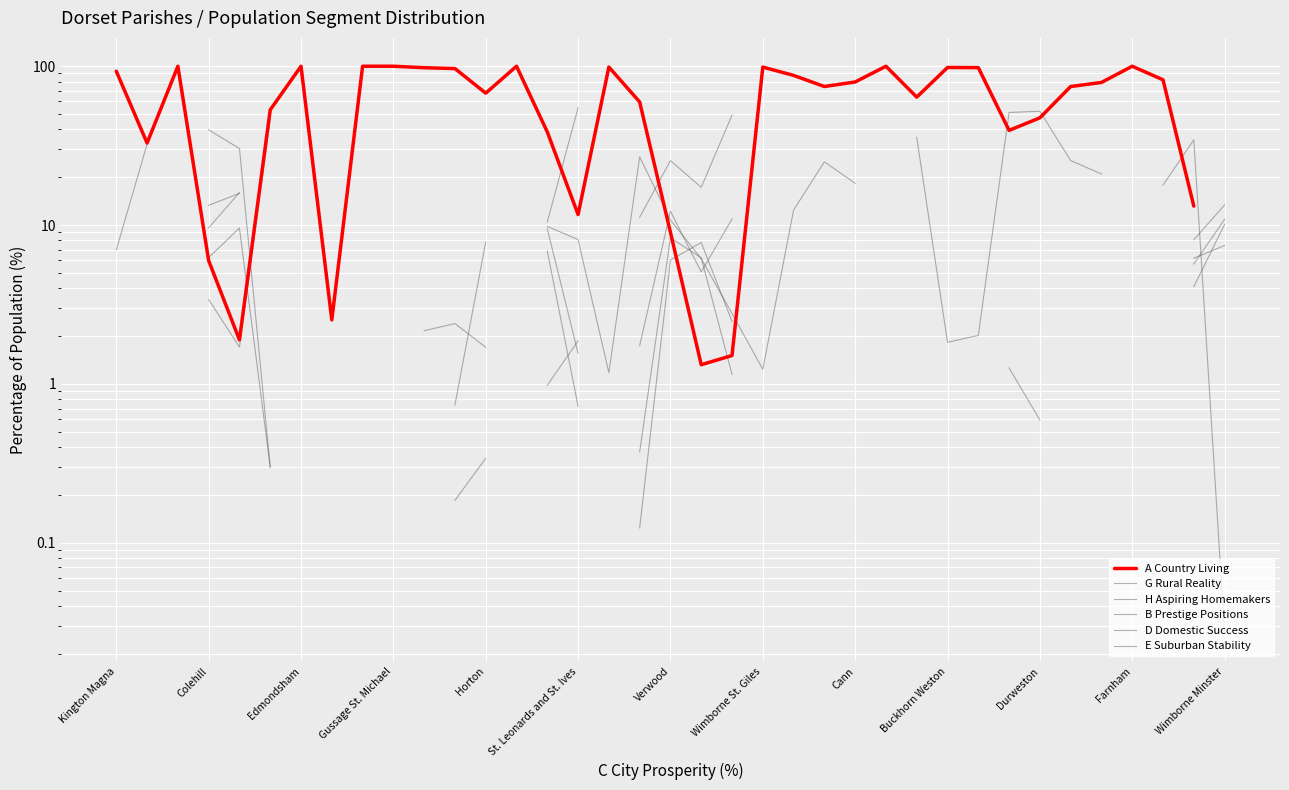

How many data points in E Suburban Stability are above 6?

8